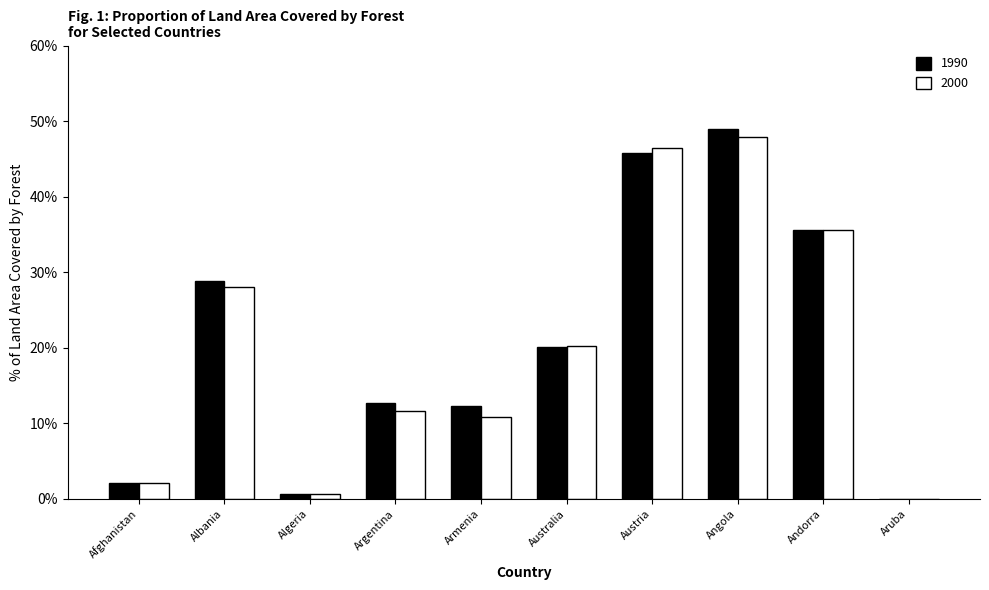

At which label does 1990 first exceed 20?

Albania